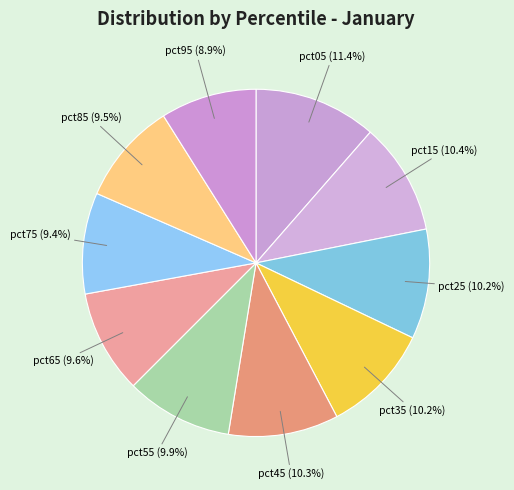

The pct85 slice represents 17% of the pie. True or false?

False